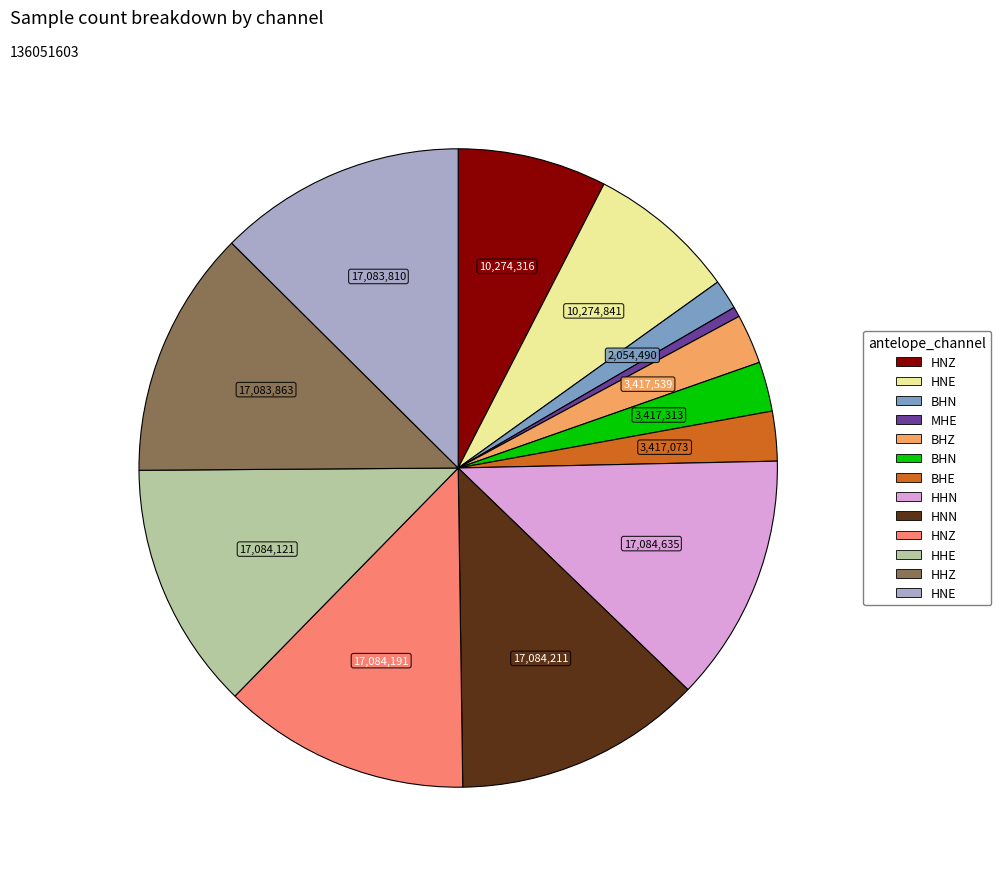

Is there any slice that represents more than half of the pie?

No